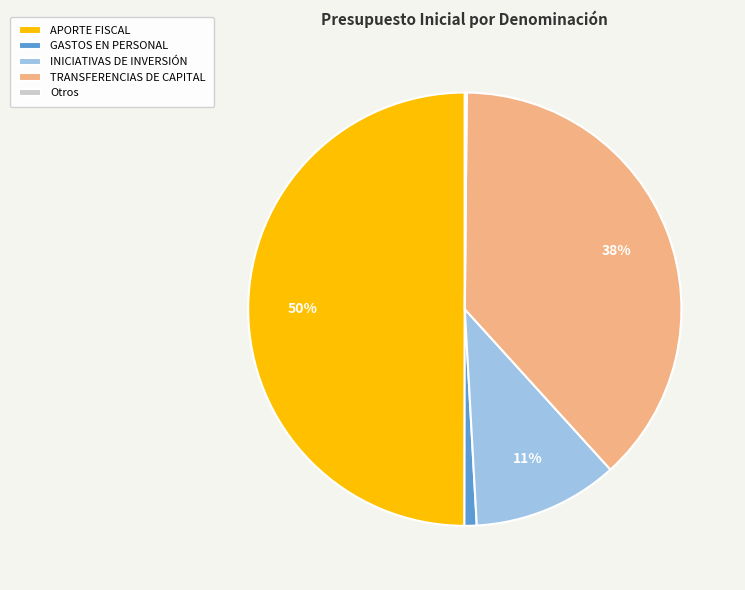

What is the largest slice in the pie chart?

APORTE FISCAL